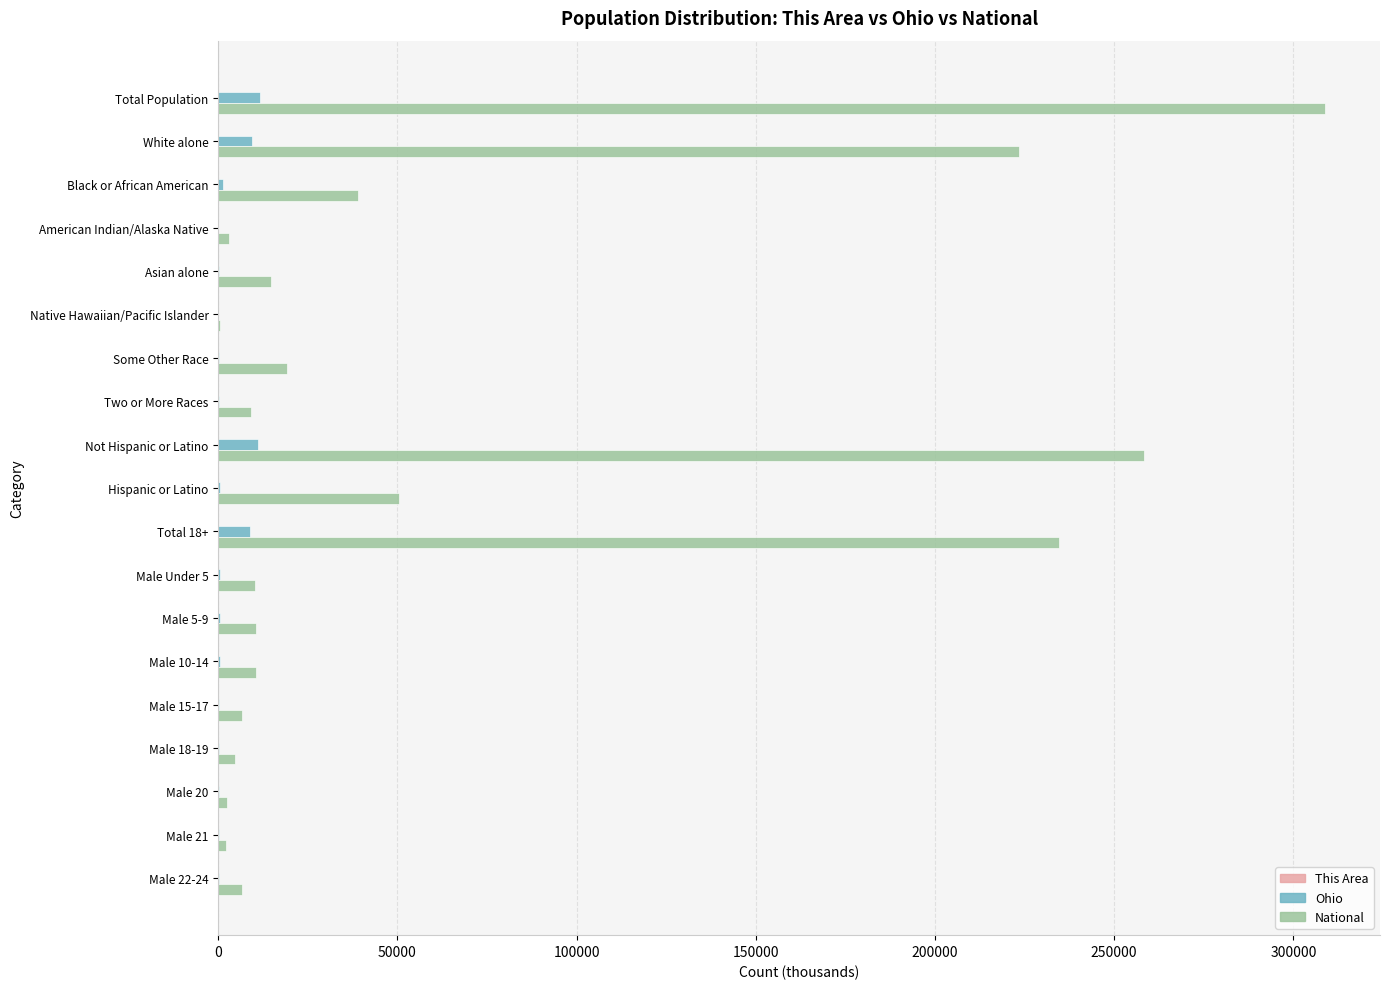

What is the maximum value for Ohio?

11536.5